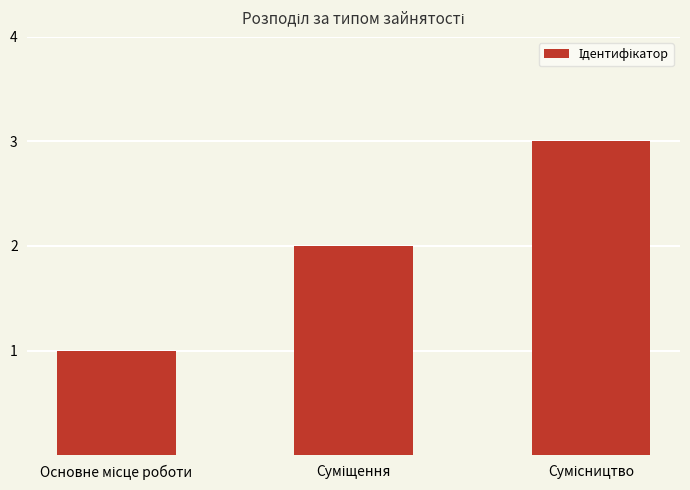

How many data points are less than 2?

1